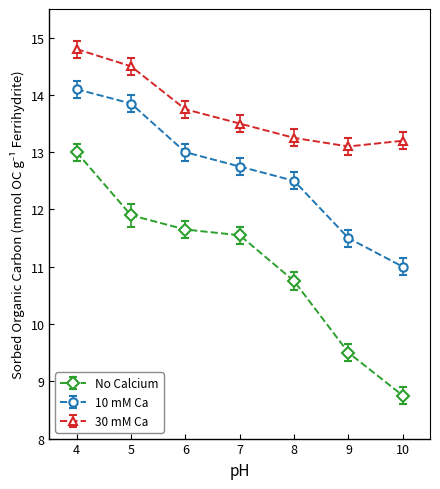

At which label does 10 mM Ca first exceed 12?

4